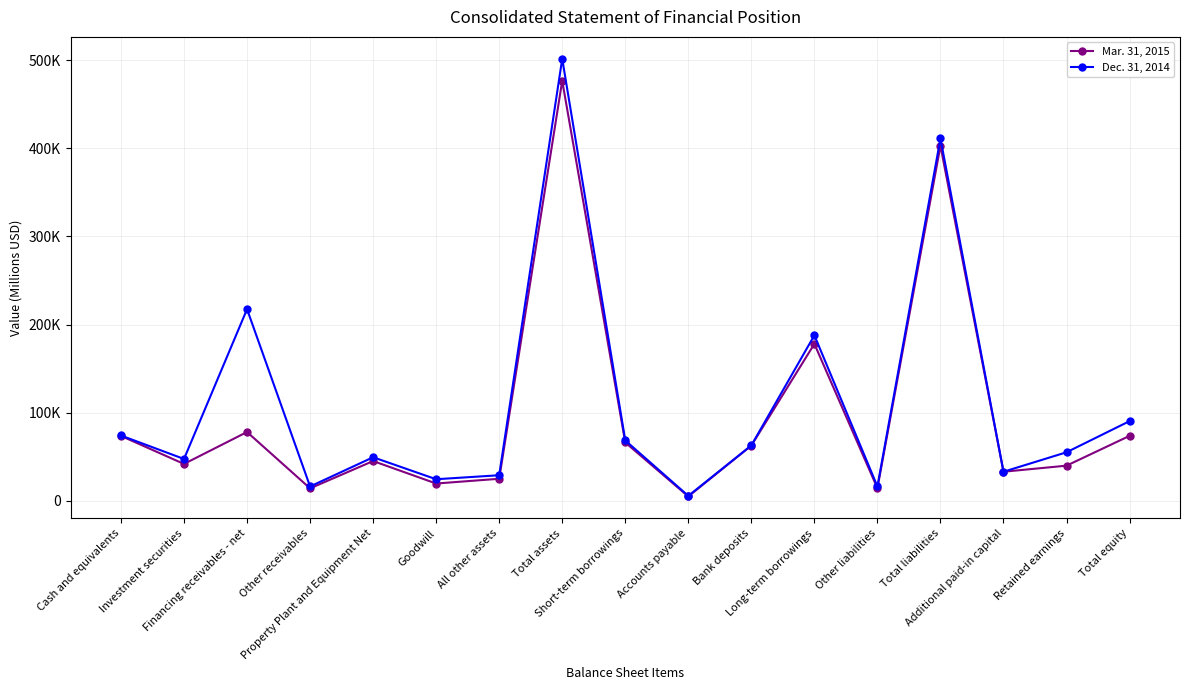

Is this an area chart (filled region under the line)?

No